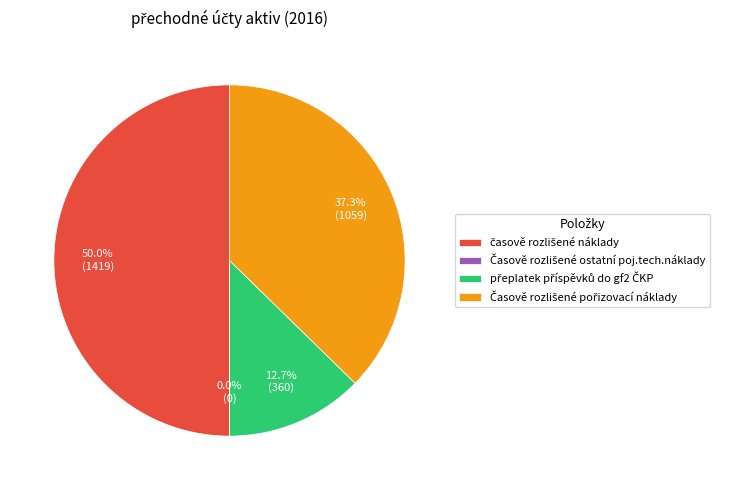

What is the smallest slice in the pie chart?

Časově rozlišené ostatní poj.tech.náklady